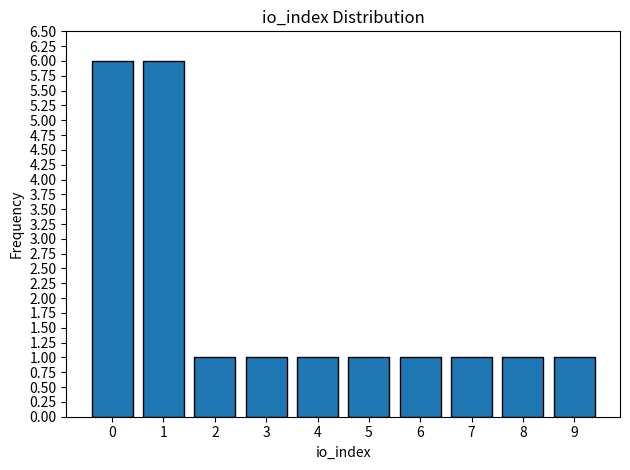

Reading left to right, transcribe this chart: for each bar, give the range it covers on the x-axis and its height. The values are not printed on the chart, so give them approximately, as read against the axis.

-0.5 to 0.5: 6
0.5 to 1.5: 6
1.5 to 2.5: 1
2.5 to 3.5: 1
3.5 to 4.5: 1
4.5 to 5.5: 1
5.5 to 6.5: 1
6.5 to 7.5: 1
7.5 to 8.5: 1
8.5 to 9.5: 1